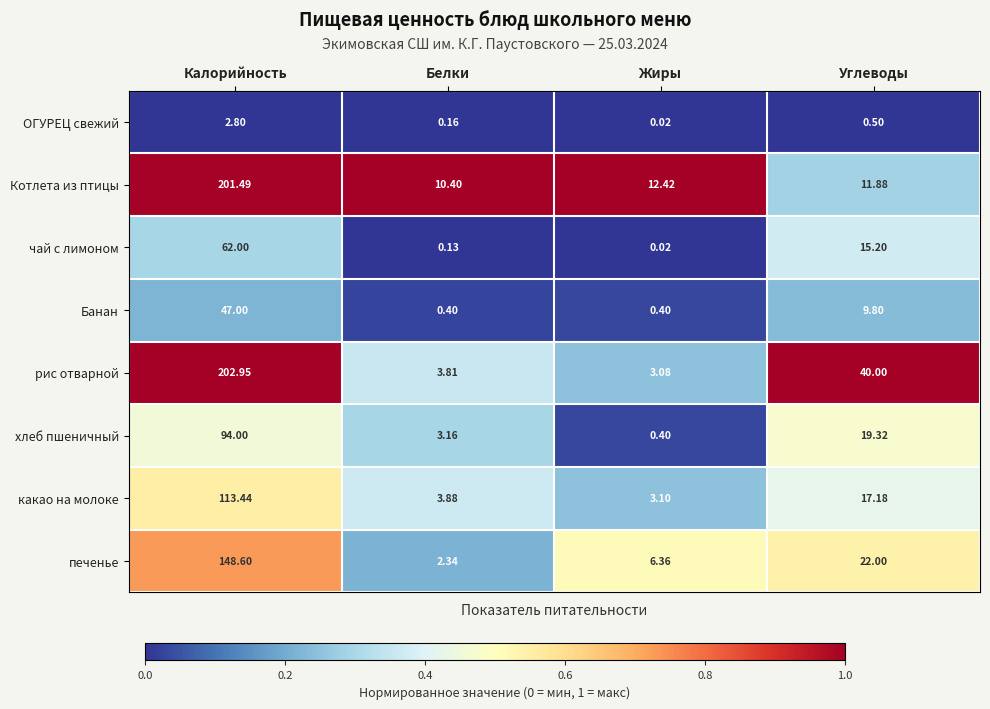

At which label is ОГУРЕЦ свежий closest to 1?

Углеводы